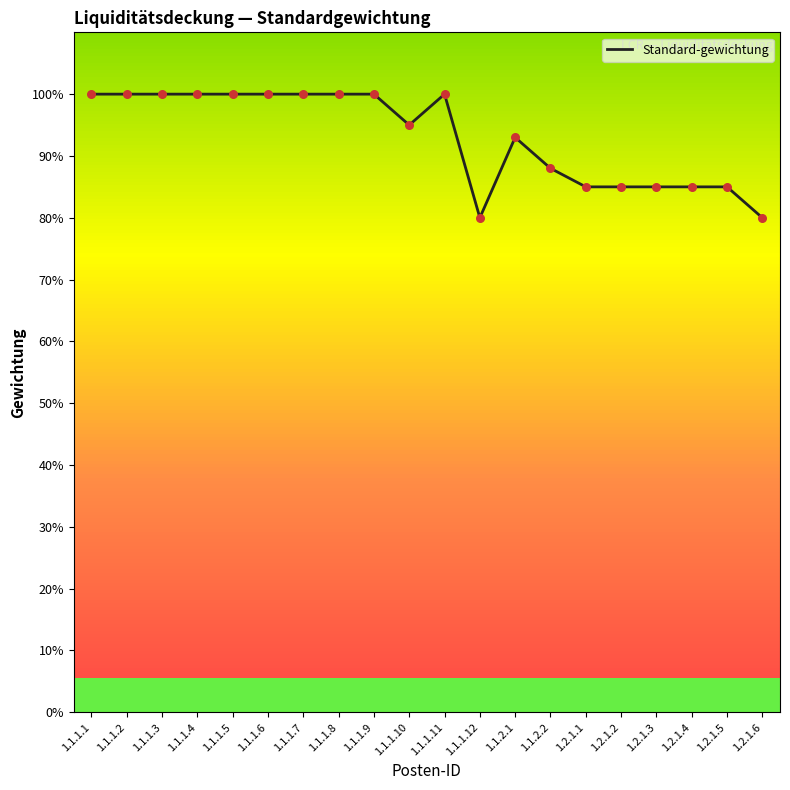

Approximately how many times larger is the value at 1.1.1.9 compared to 1.1.1.11?

1.0